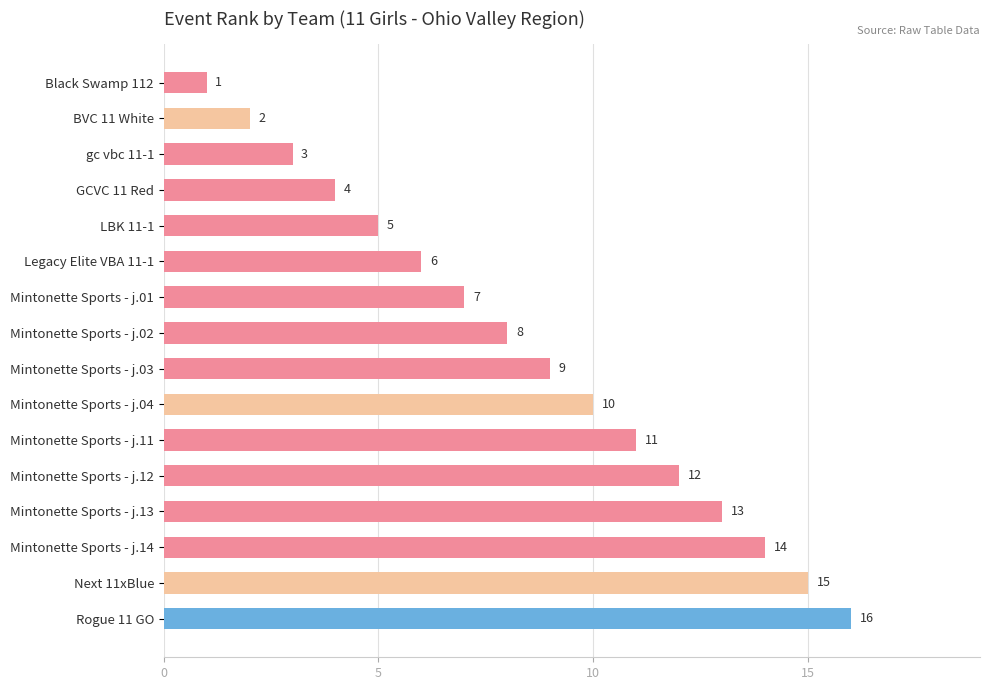

What is the change in value from Mintonette Sports - j.03 to Mintonette Sports - j.14?

+5